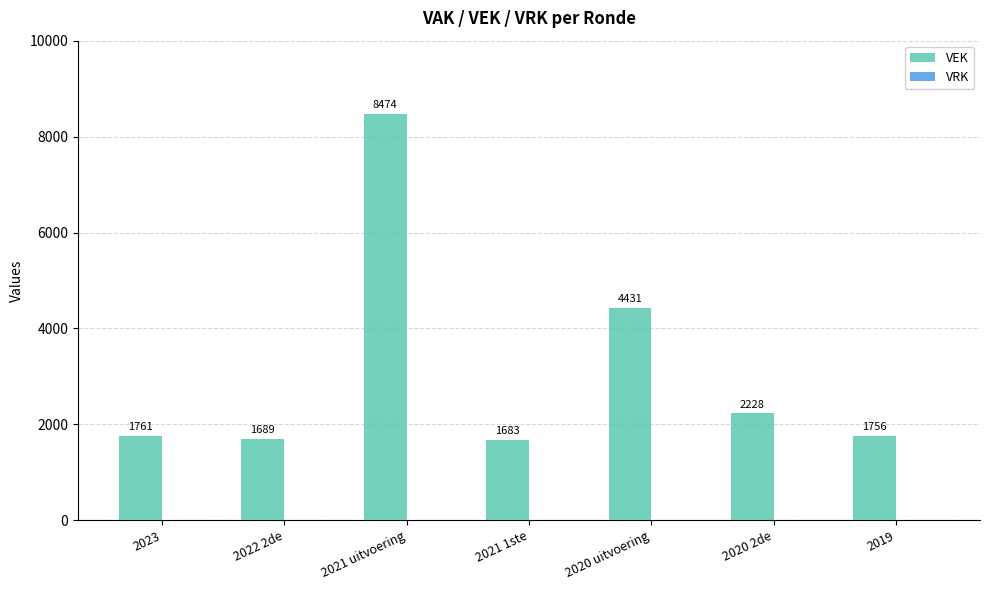

At which label is the value closest to 5078?

2020 uitvoering